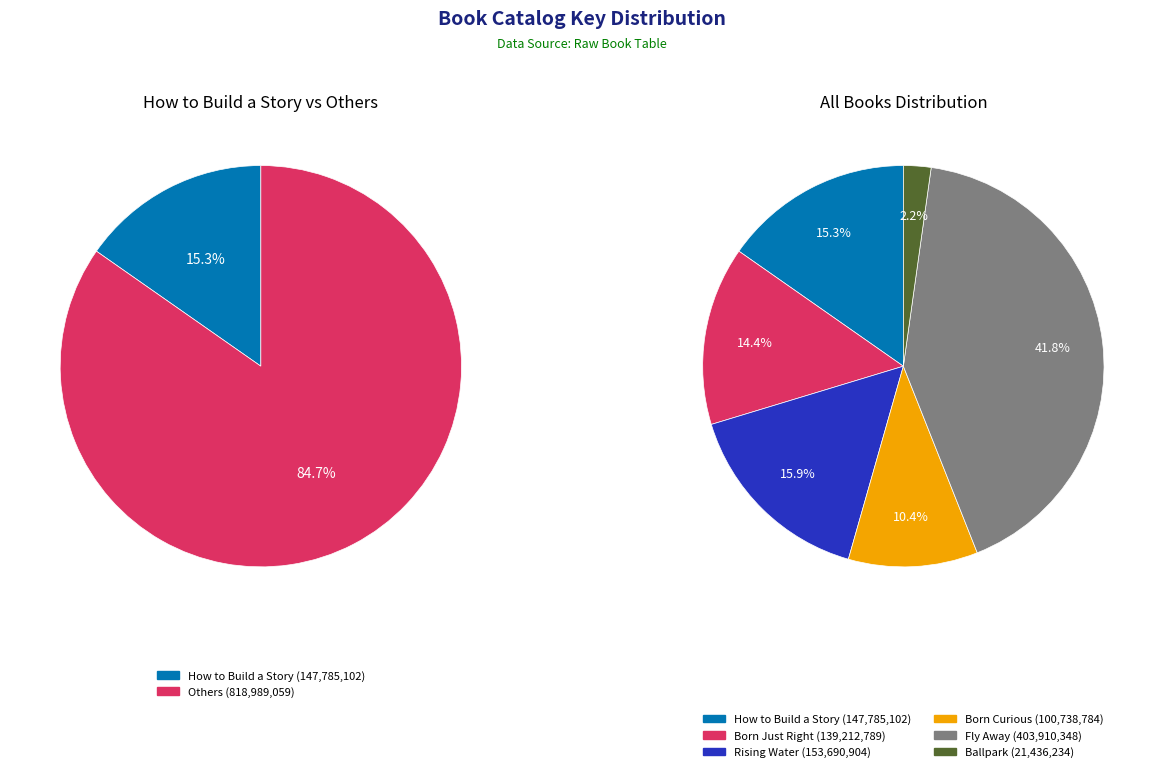

True or false: Born Curious accounts for 22% of the total.

False